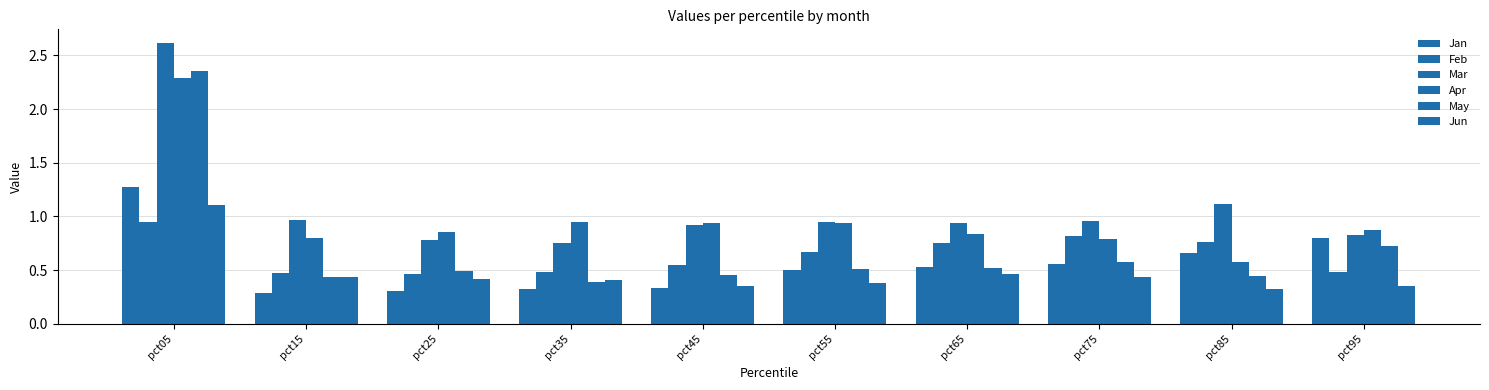

Which has a higher value, pct25 or pct45?

pct45